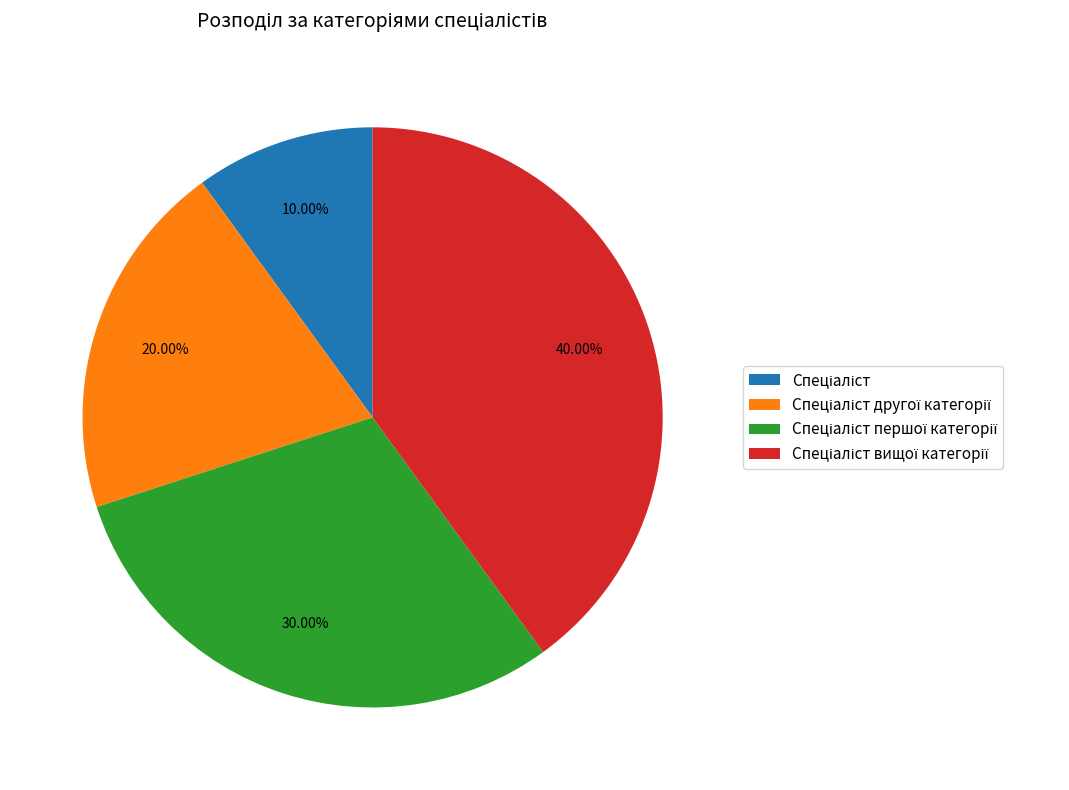

Is there a majority slice in this chart?

No